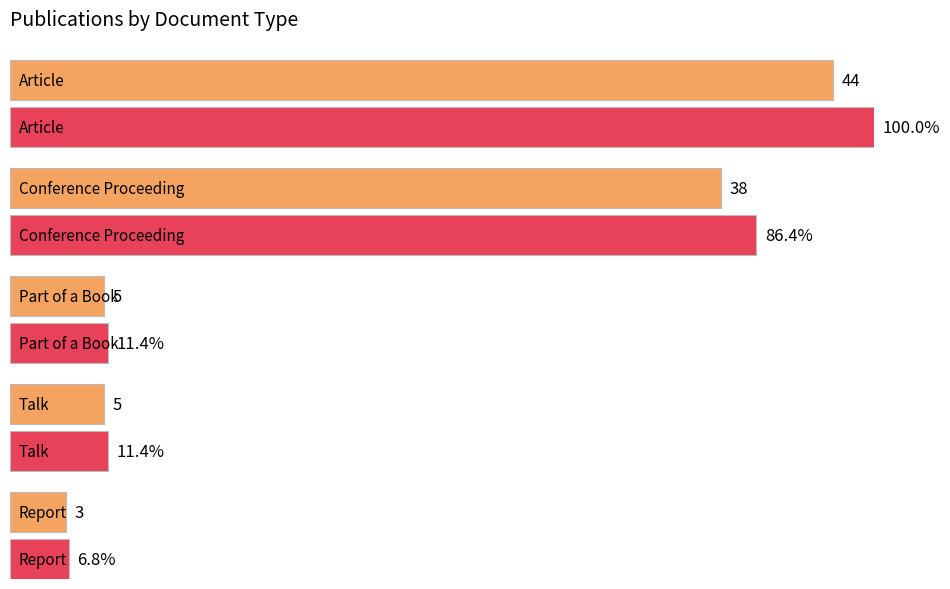

Between Report and Part of a Book, which is larger?

Part of a Book